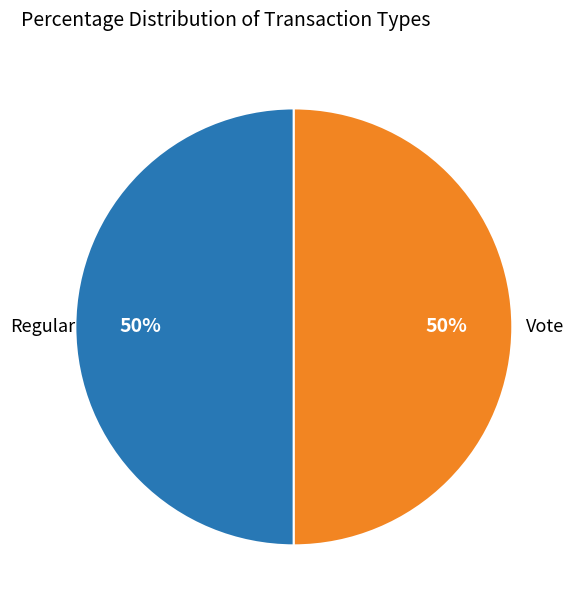

To the nearest percent, what is the average slice percentage?

50%